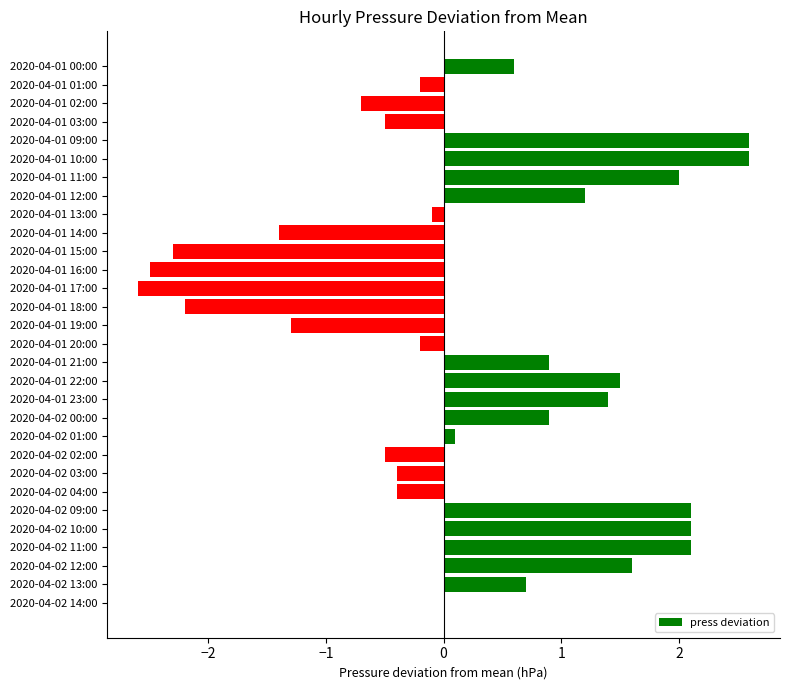

True or false: the data shows 0.1 at 2020-04-02 01:00.

True